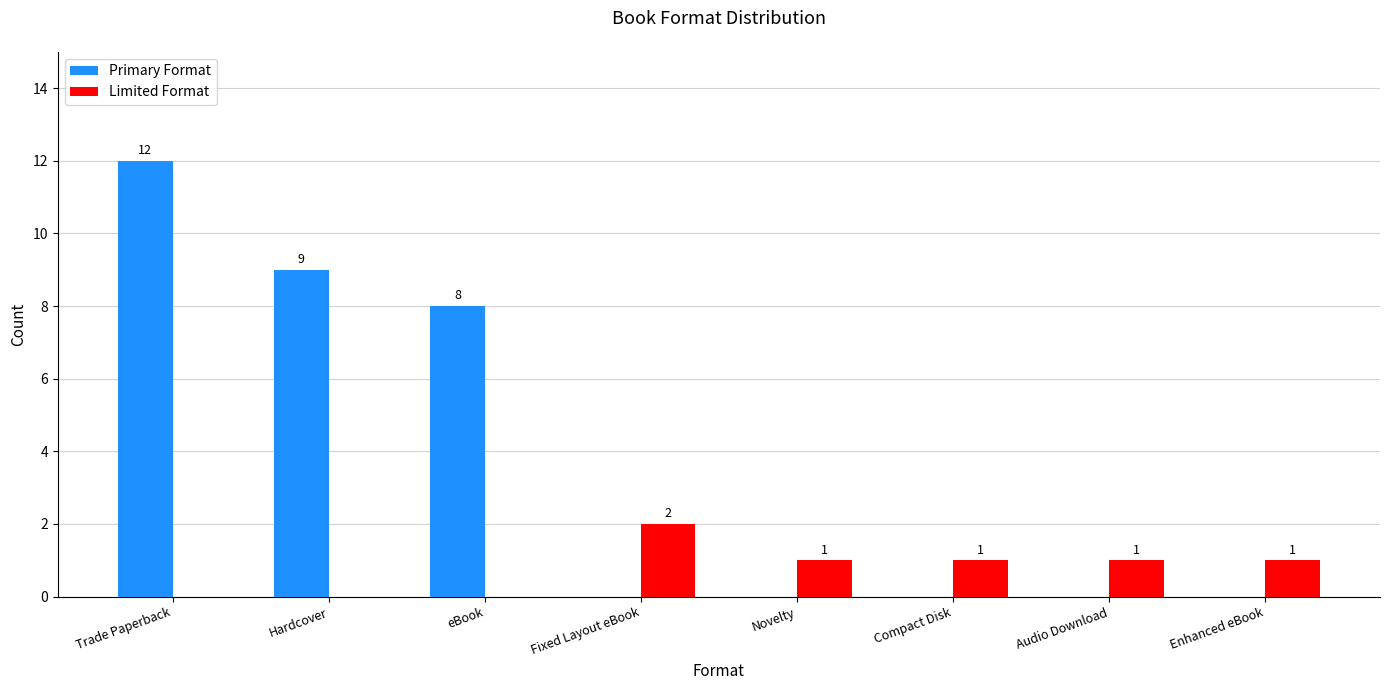

What is the sum of all Primary Format values?

29